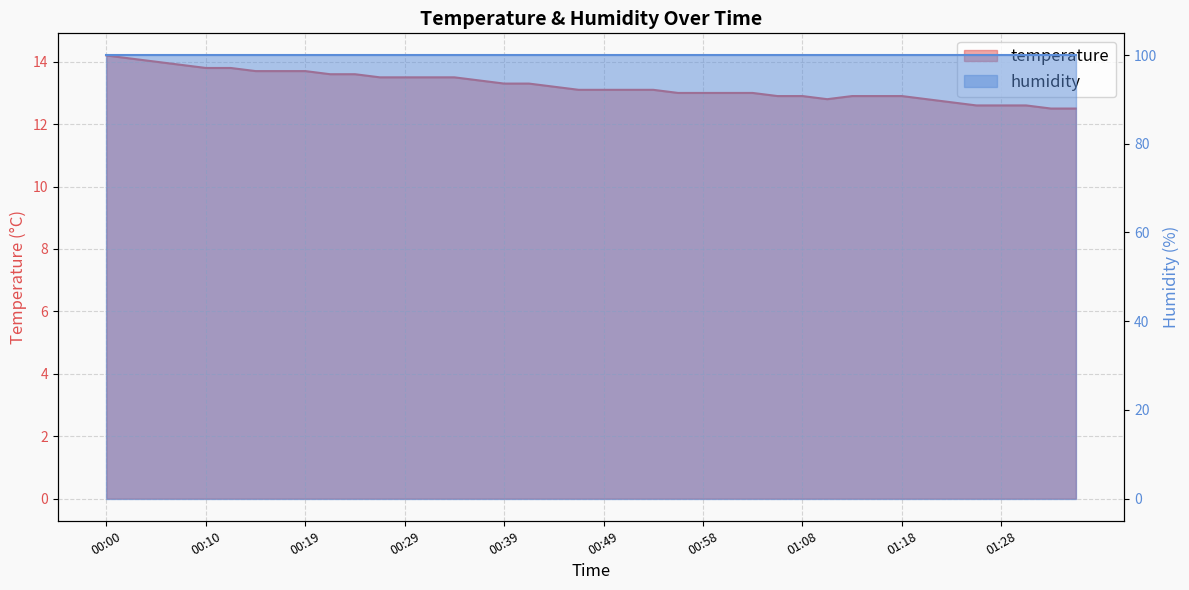

Is it true that the value at 01:06 is 7.3?

False